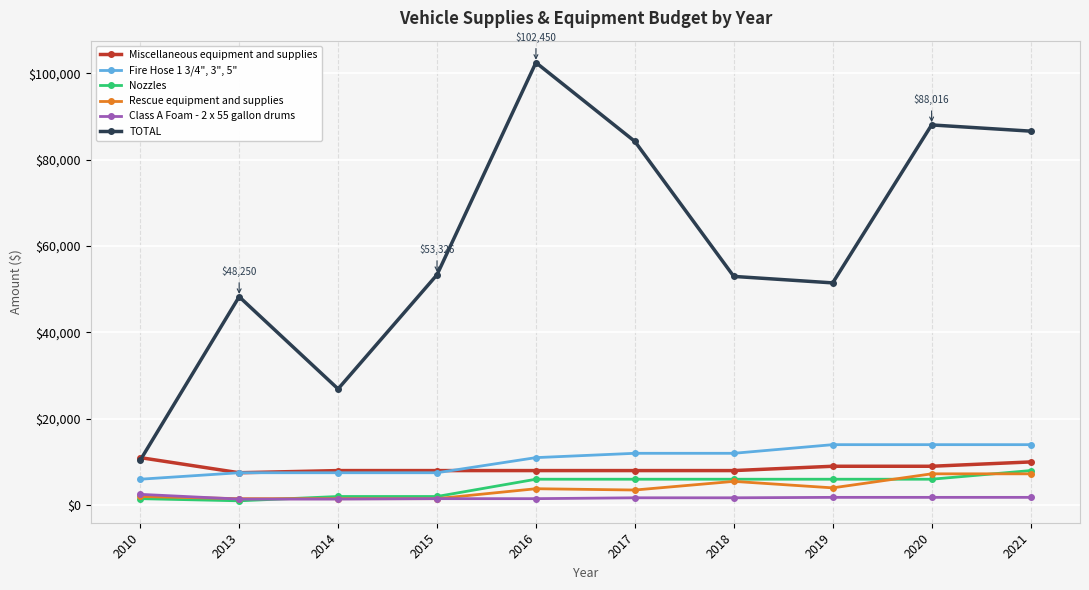

Is it true that Fire Hose 1 3/4", 3", 5" equals 7500.0 at 2015?

True